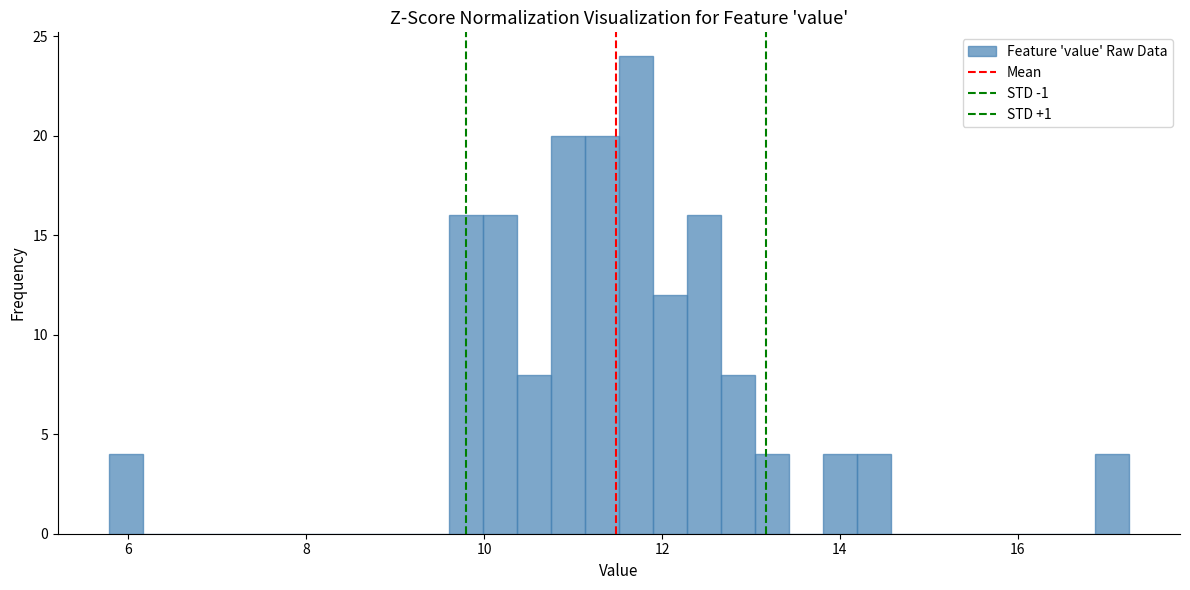

Around what value on the x-axis is the tallest bar? Give the approximate position of its centre, as read against the axis.

11.8